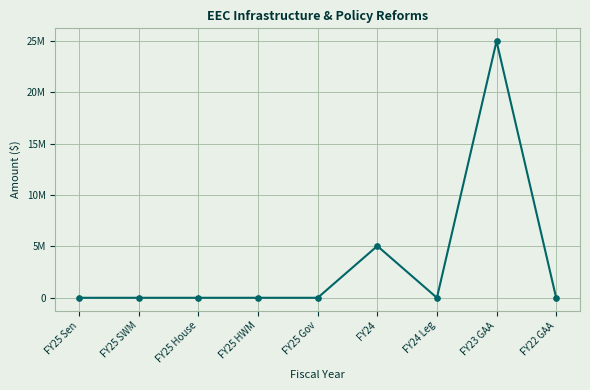

The chart shows a value of 0 at FY25 SWM. True or false?

True